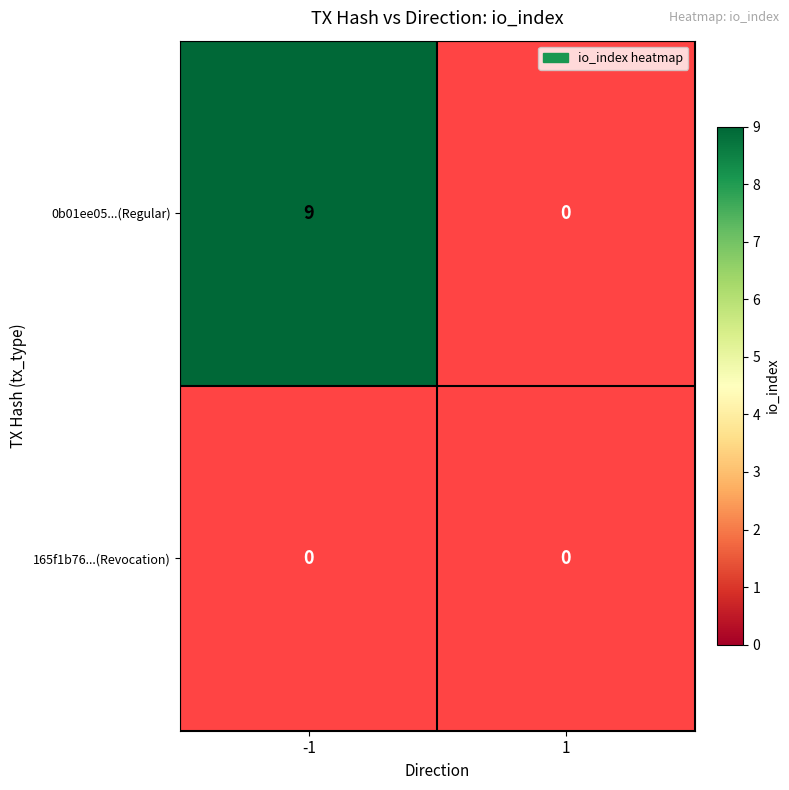

Rank the series by their maximum value, from lowest to highest.

165f1b763d7747abee6478457c7a5d91183971a, 0b01ee05cb16bf52e4e8befd47dfe1ac033e9cc